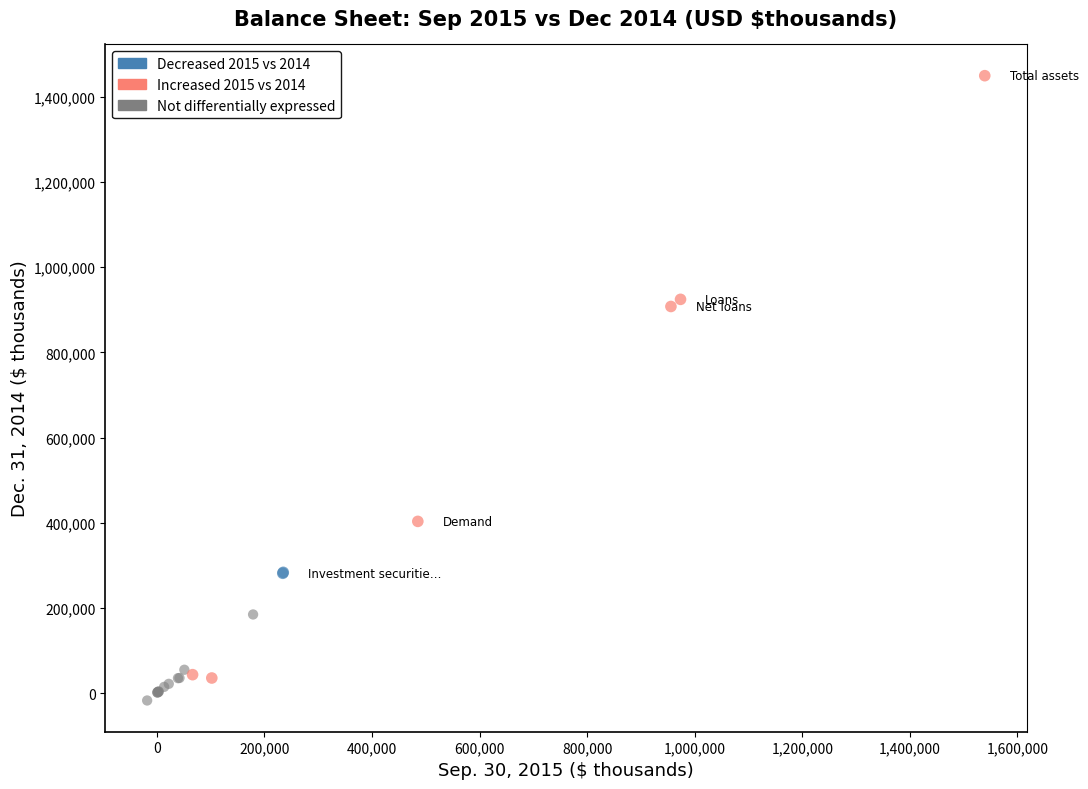

Which series reaches the maximum Y coordinate?

Increased 2015 vs 2014